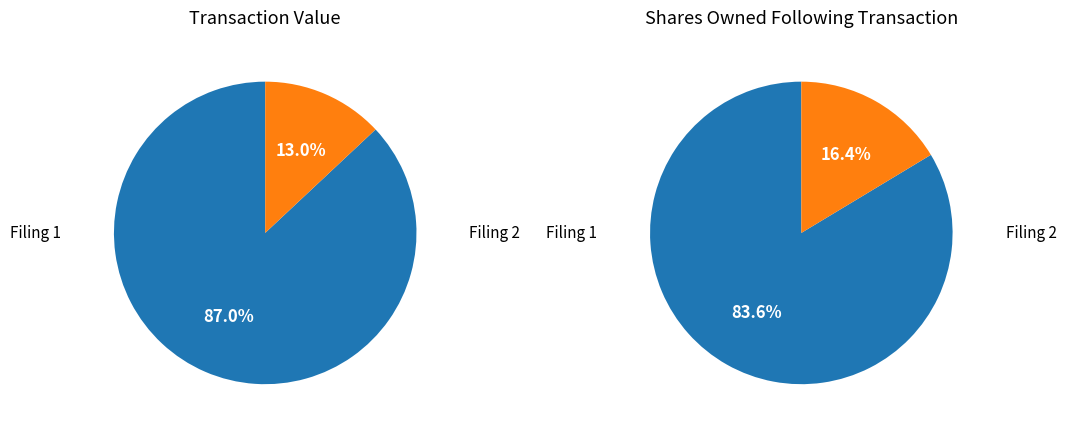

To the nearest percent, what is the difference between the largest and smallest slice percentages?

74%